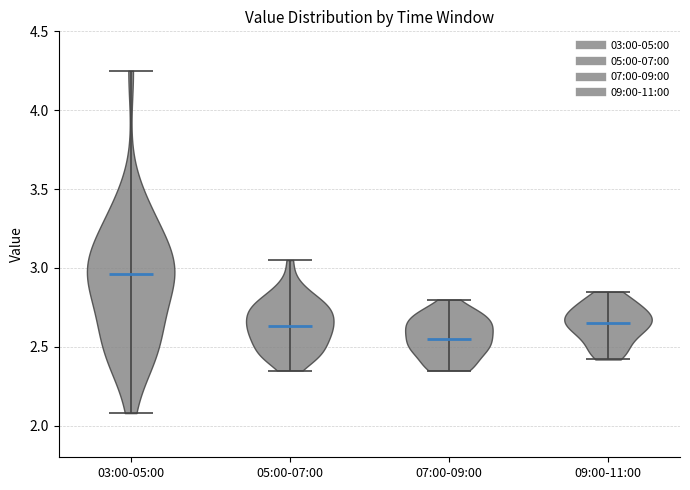

Which violin has the highest median line?

03:00-05:00